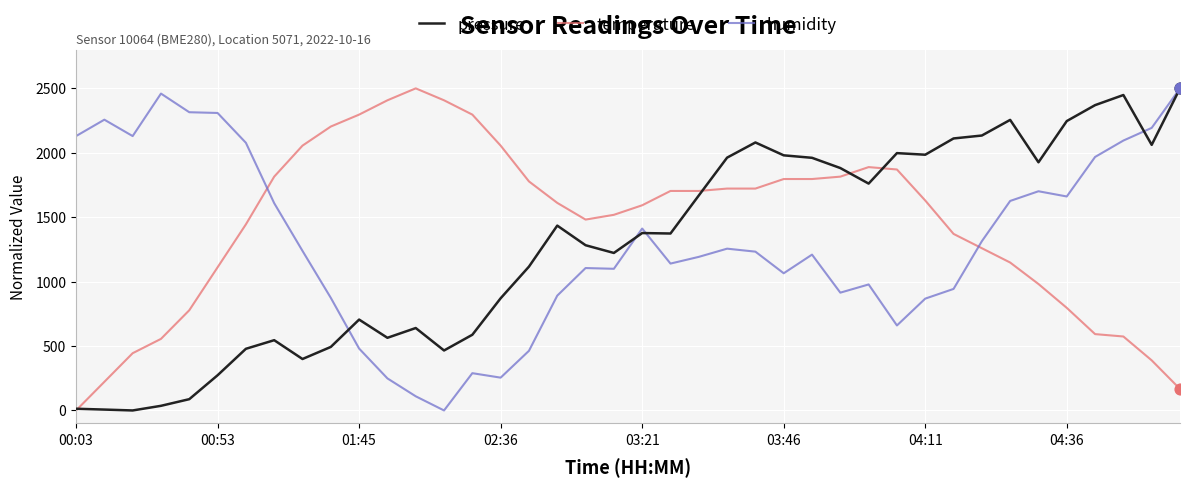

How many times do humidity and temperature cross each other?

2